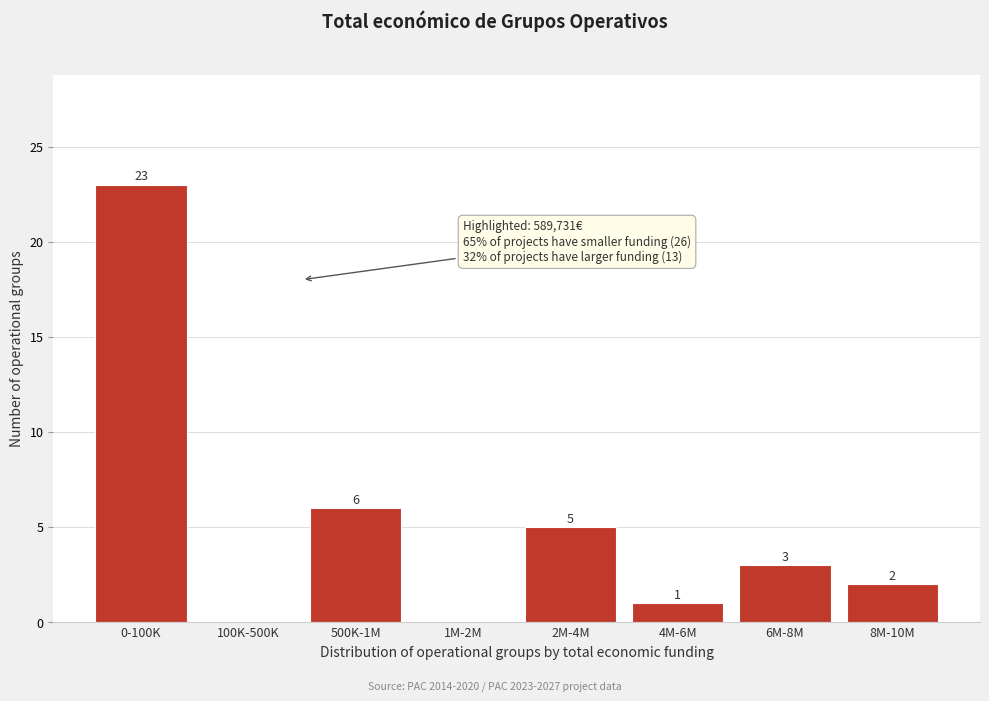

Reading left to right, transcribe all the data shown in this chart.

0-100K=23	100K-500K=0	500K-1M=6	1M-2M=0	2M-4M=5	4M-6M=1	6M-8M=3	8M-10M=2